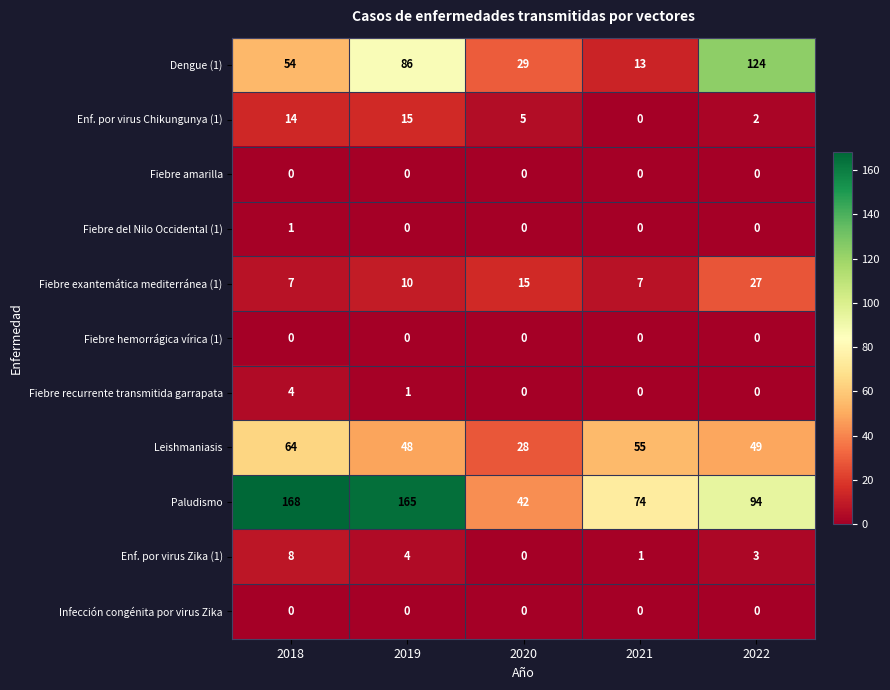

The Leishmaniasis series shows 32 at 2019. True or false?

False